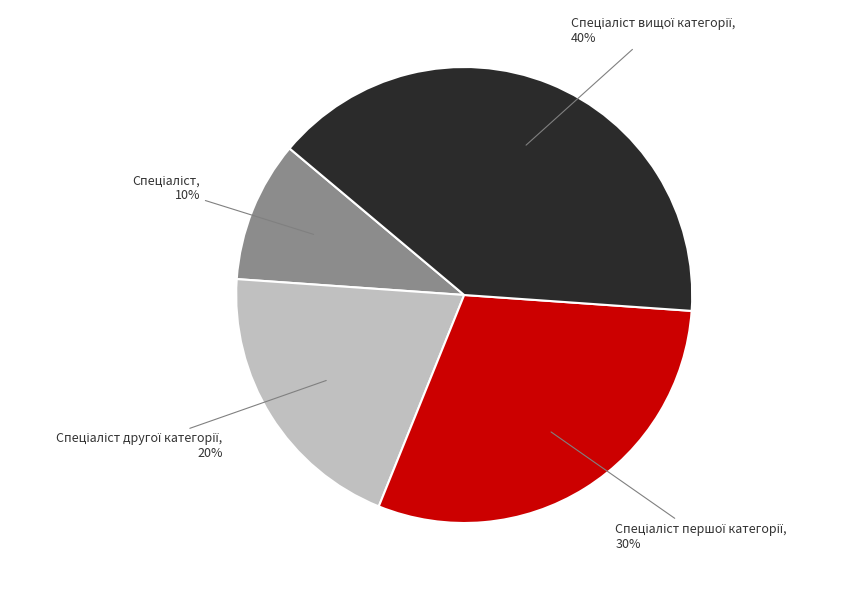

Is there any slice that represents more than half of the pie?

No